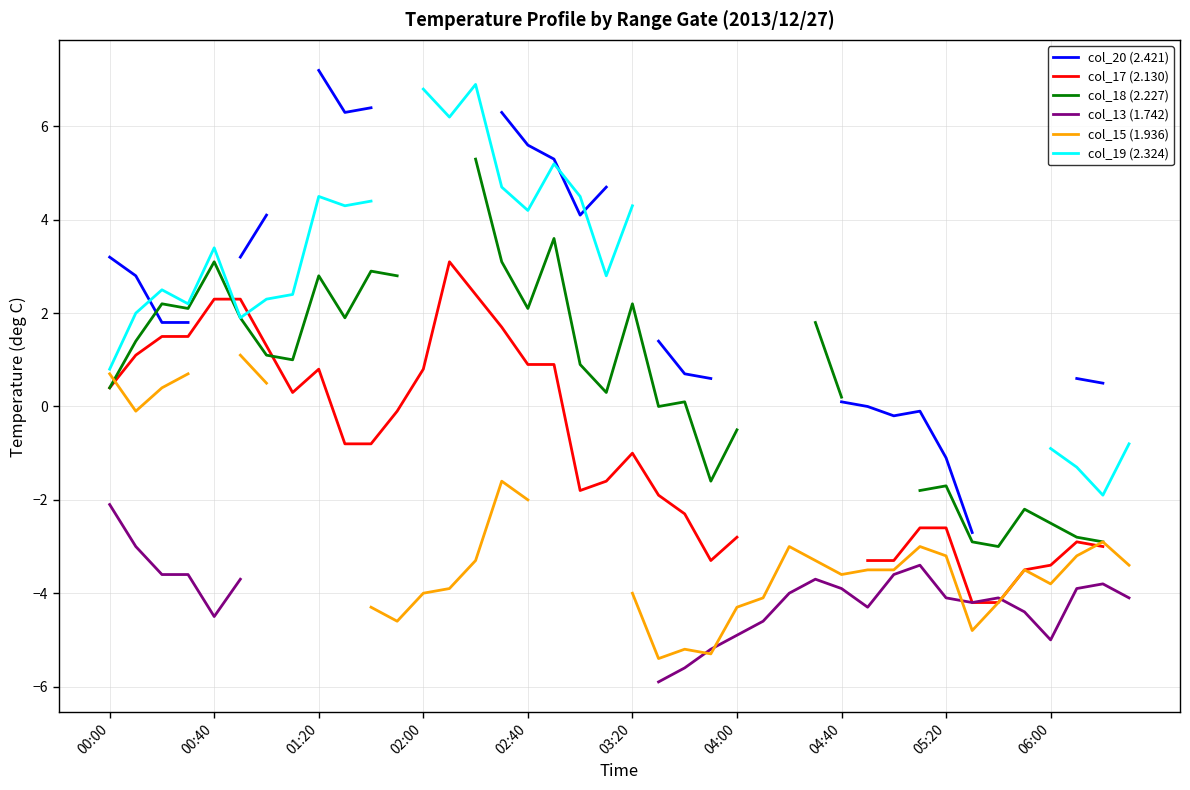

Is this an area chart (filled region under the line)?

No